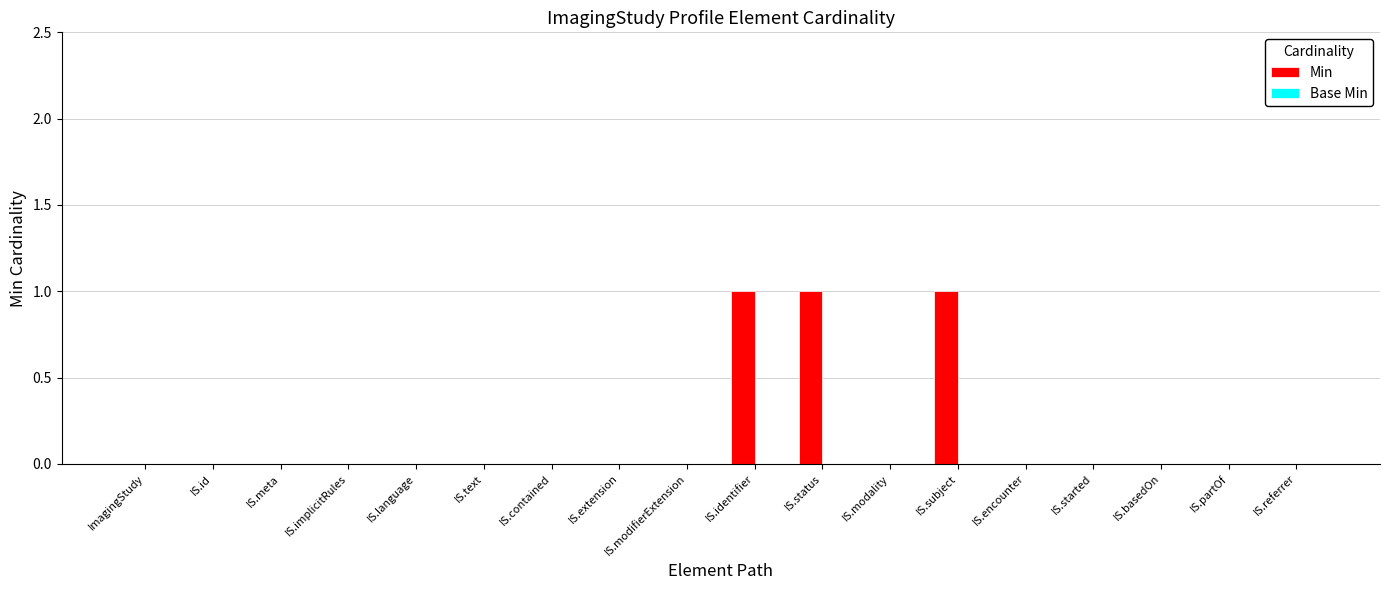

The chart shows a value of -1 at IS.language. True or false?

False